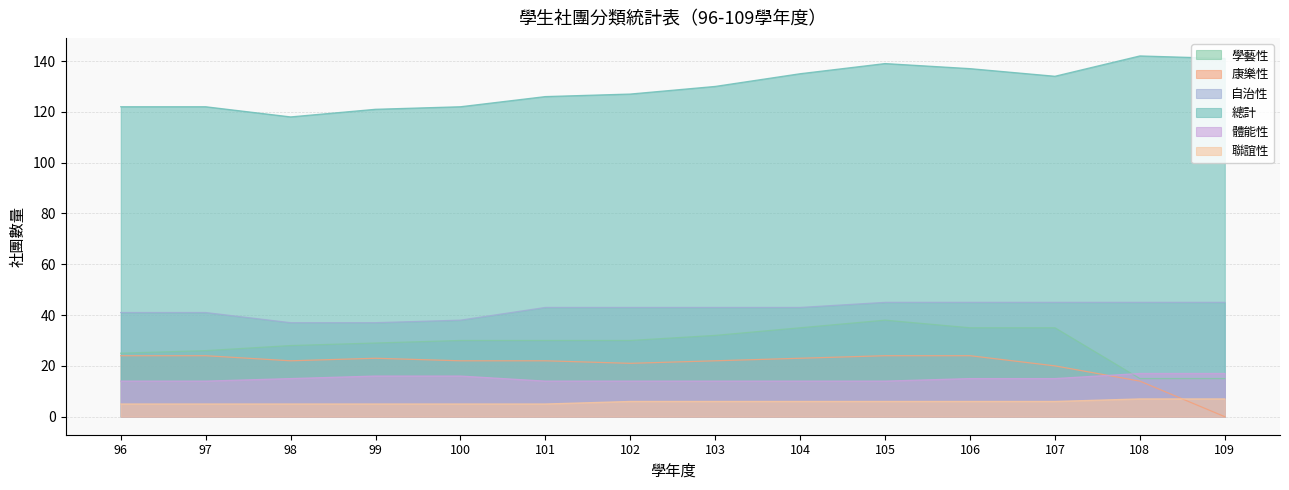

Which has a higher value, 96 or 105?

105